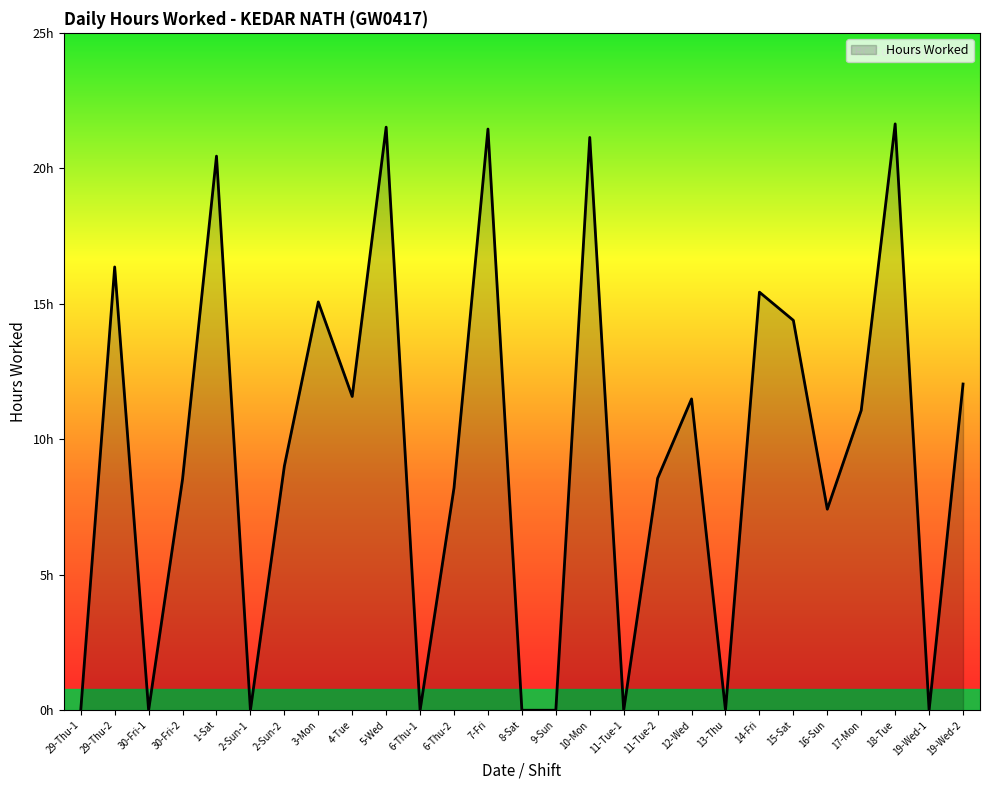

Reading left to right, transcribe all the data shown in this chart.

0.0	16.4	0.0	8.5	20.4	0.0	9.0	15.1	11.6	21.5	0.0	8.2	21.4	0.0	0.0	21.1	0.0	8.6	11.5	0.0	15.4	14.4	7.4	11.1	21.6	0.0	12.0